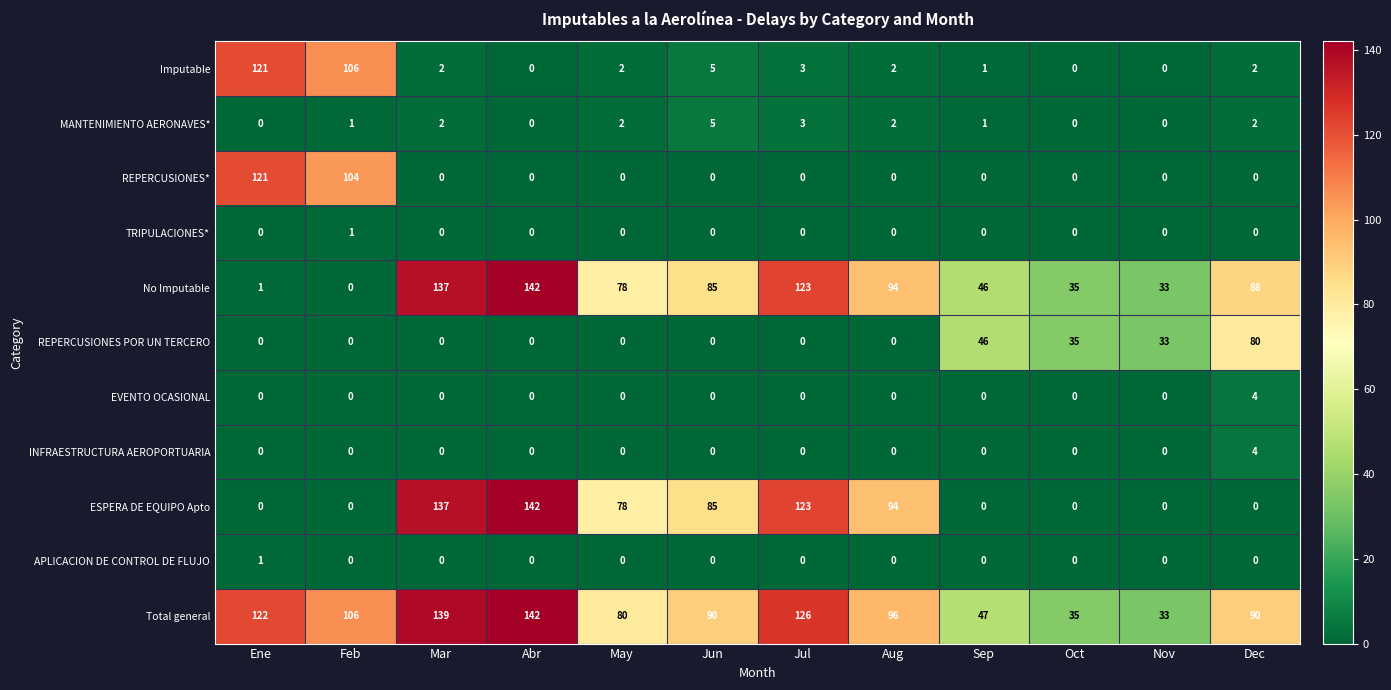

What is the average value of the REPERCUSIONES* series?

19